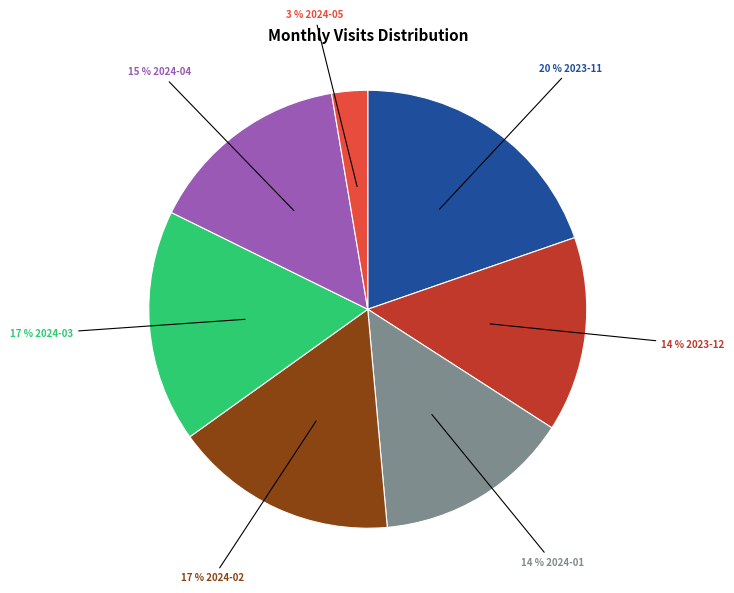

Is the sum of 17 % 2024-03 and 20 % 2023-11 greater than half?

No